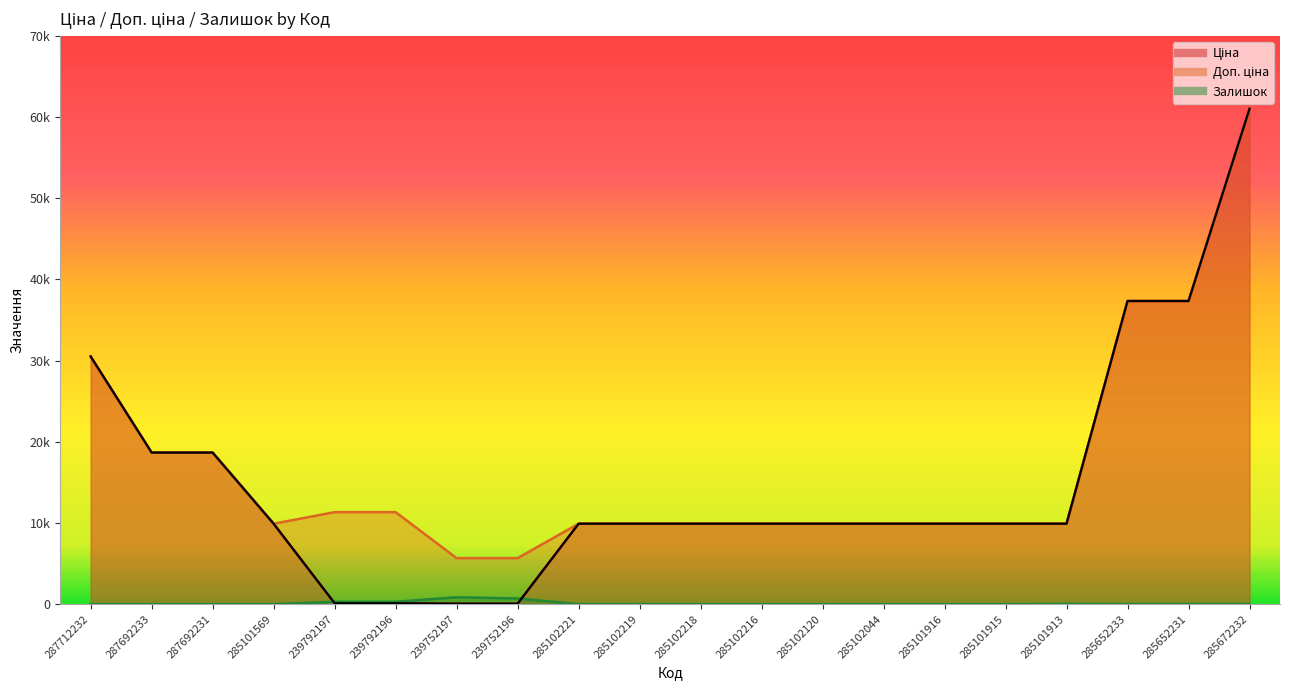

What is the label of the 19th point from the right?

287692233